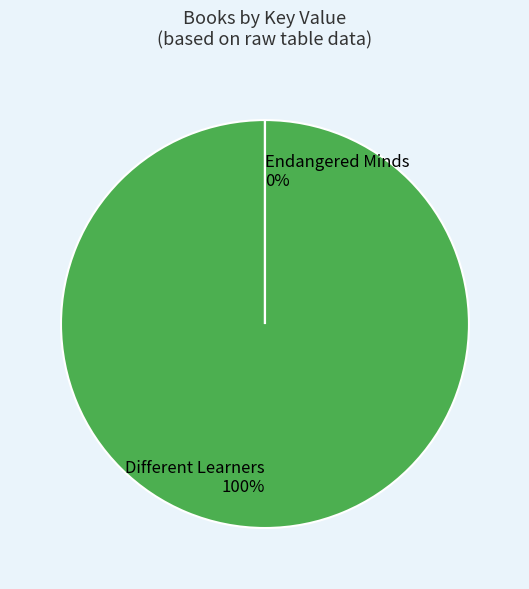

To the nearest percent, what is the combined percentage of Endangered Minds and Different Learners?

100%